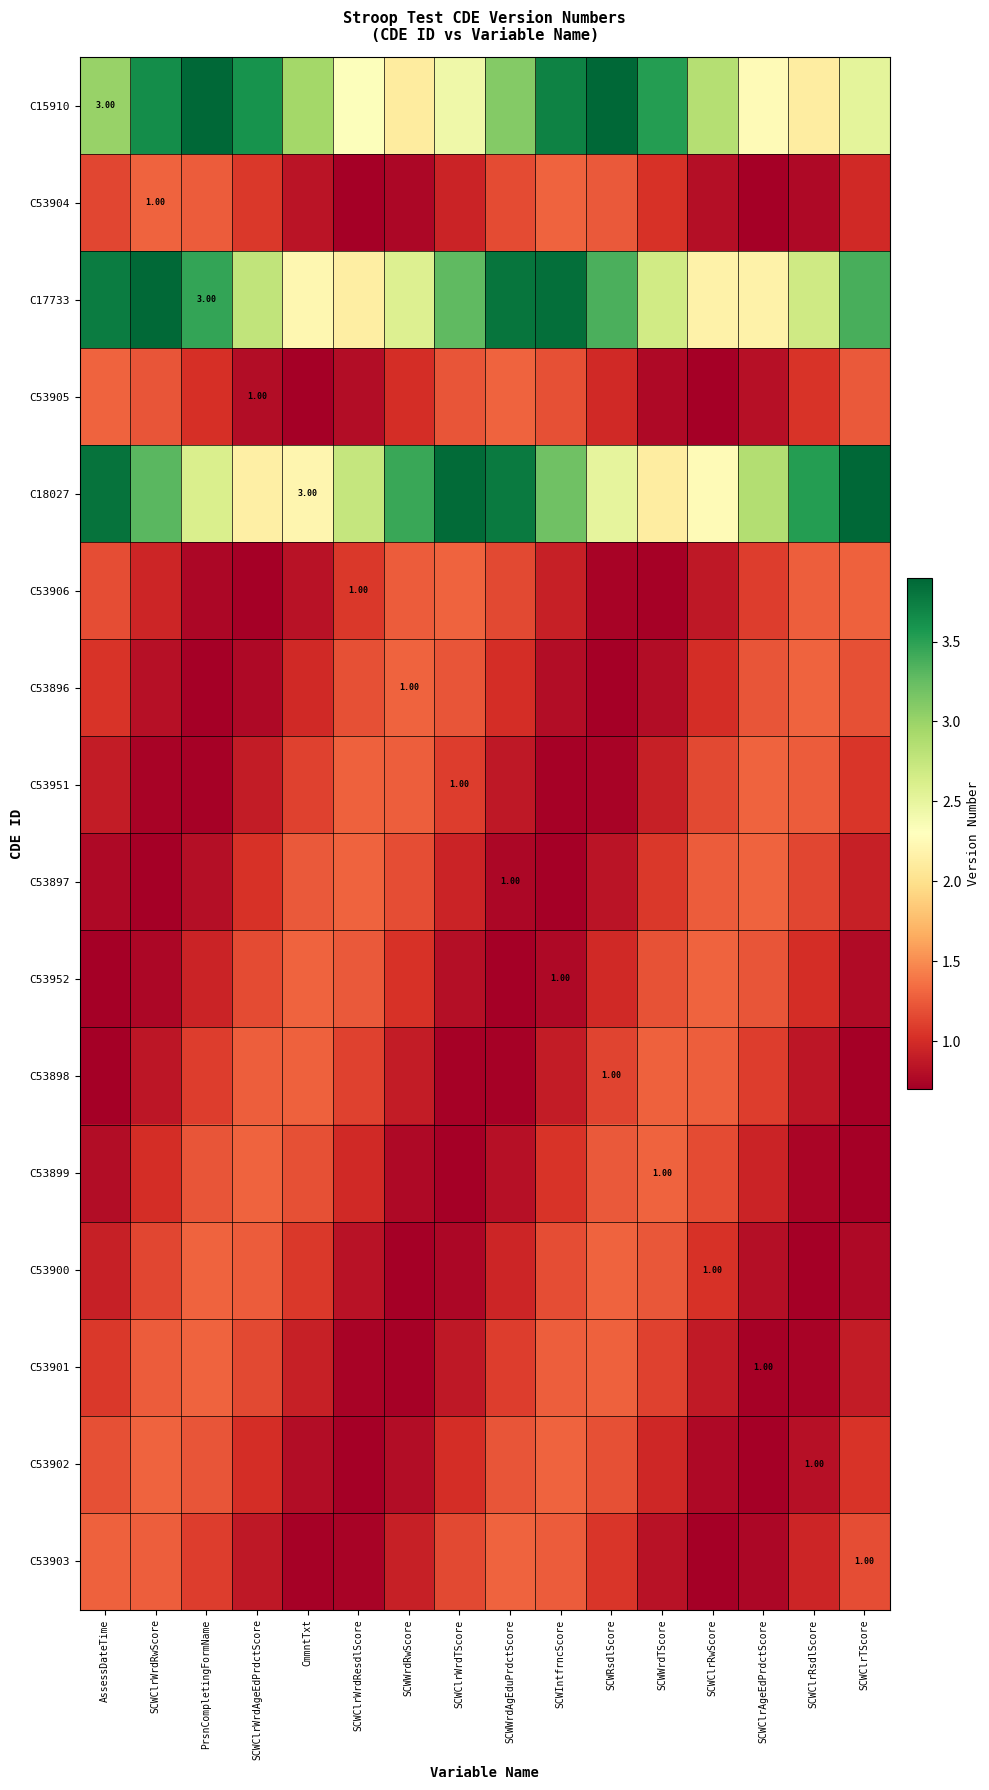

At SCWClrWrdTScore, list the series in order from smallest to largest.

C53899, C53898, C53900, C53952, C53901, C53904, C53897, C53902, C53951, C53903, C53905, C53896, C53906, C15910, C17733, C18027